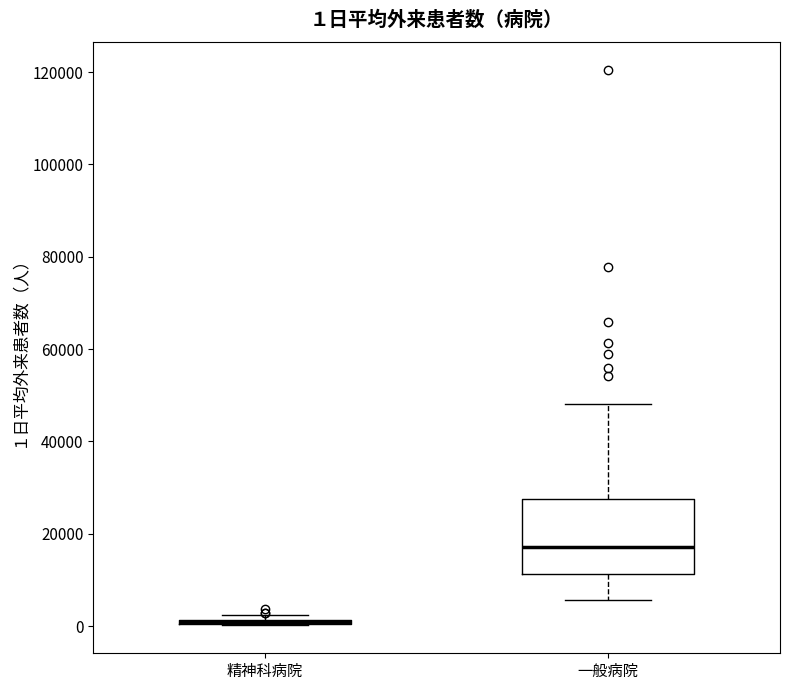

Which box is the tallest, from its lower edge to its upper edge?

一般病院